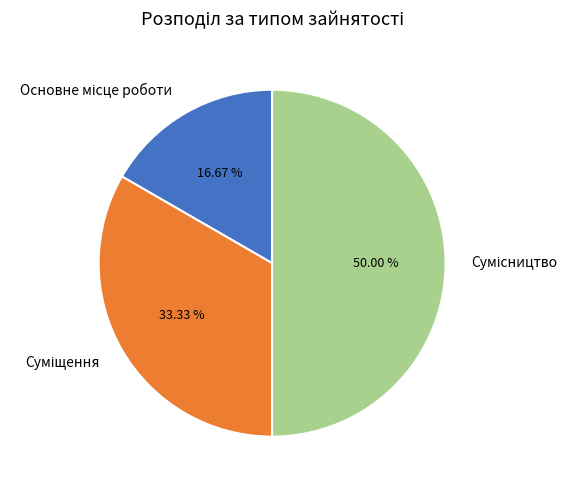

To the nearest percent, what portion does Суміщення represent?

33%